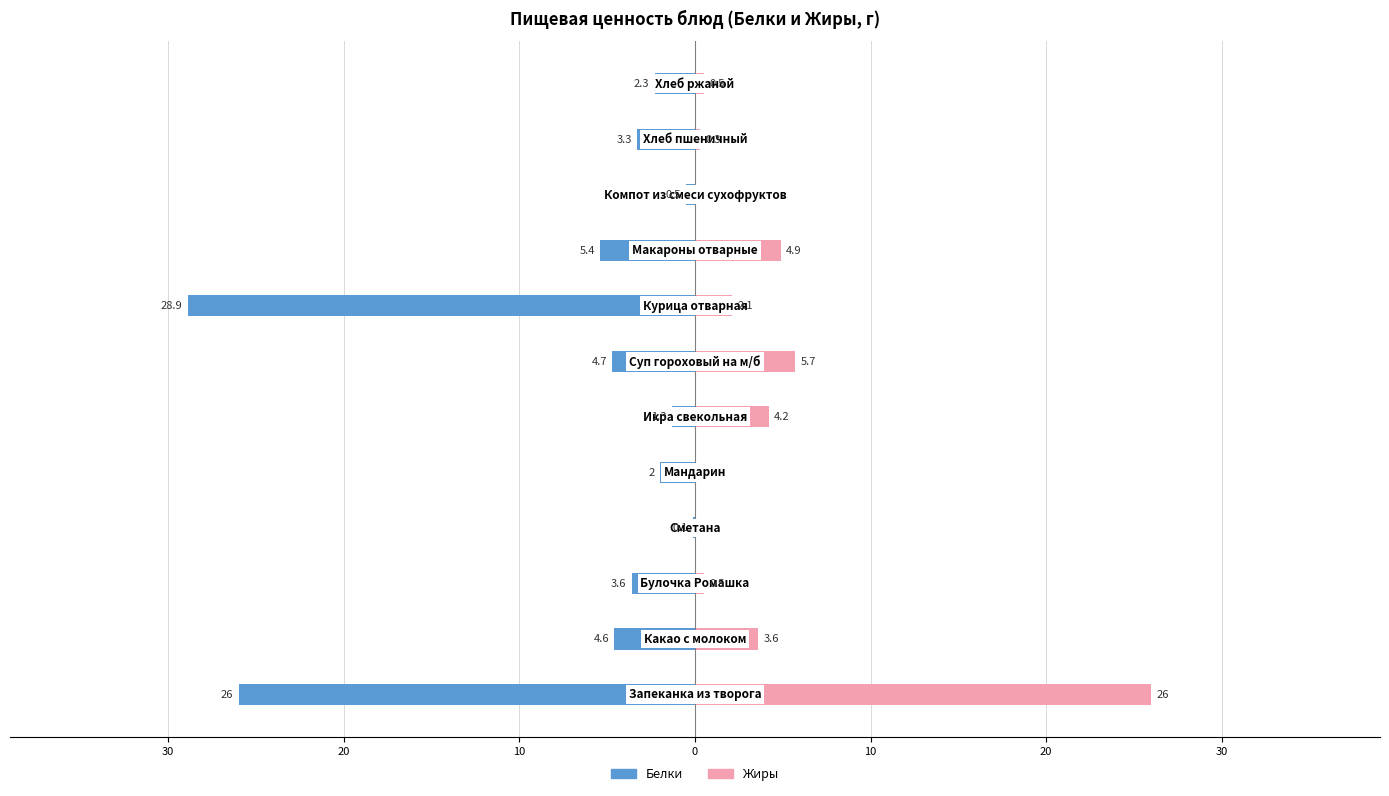

The Жиры series shows 9.0 at 0. True or false?

False